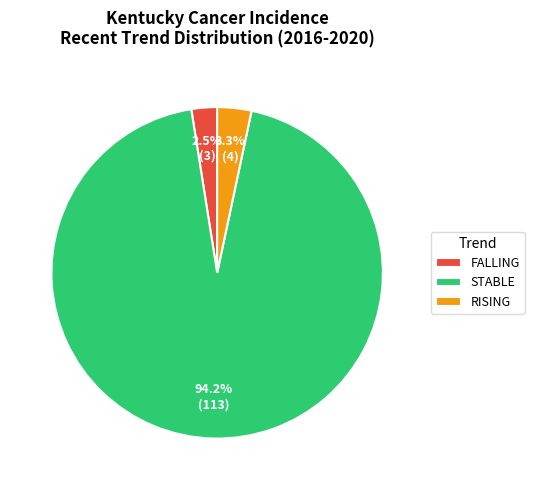

Which slice is the largest?

STABLE